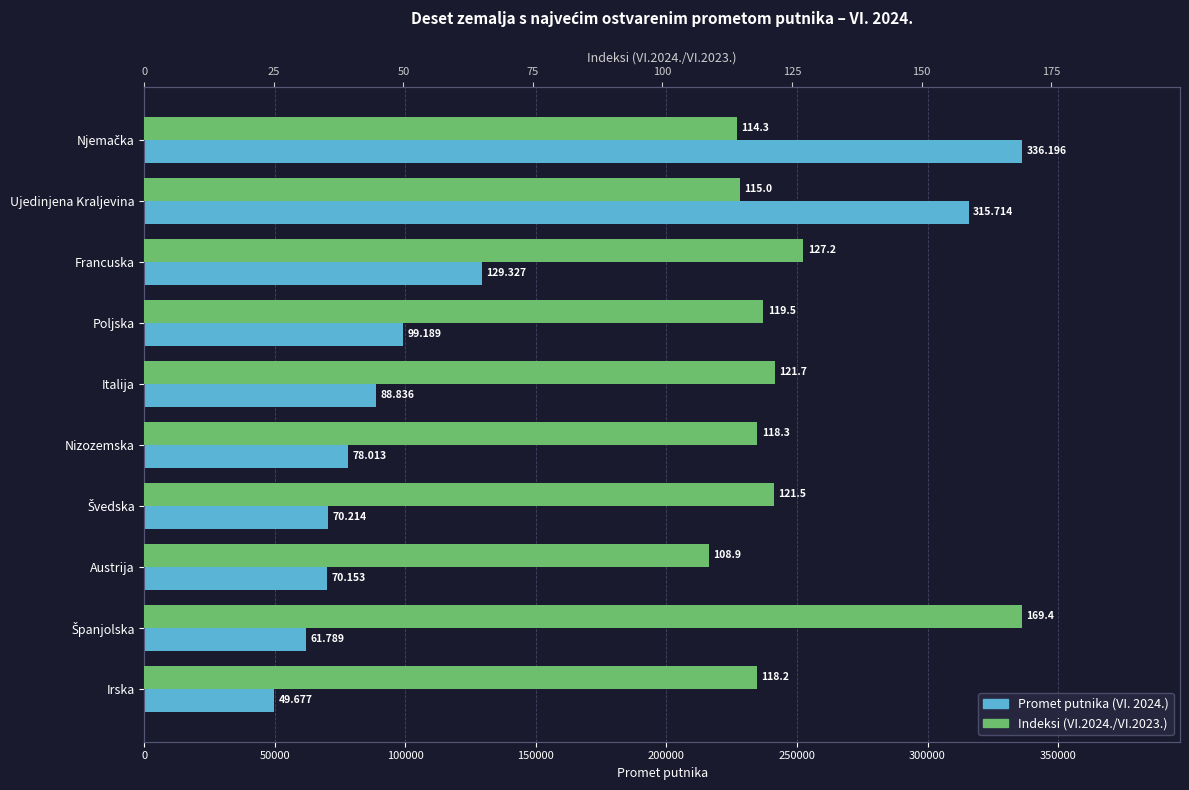

The Promet putnika series shows 73607.8 at Irska. True or false?

False